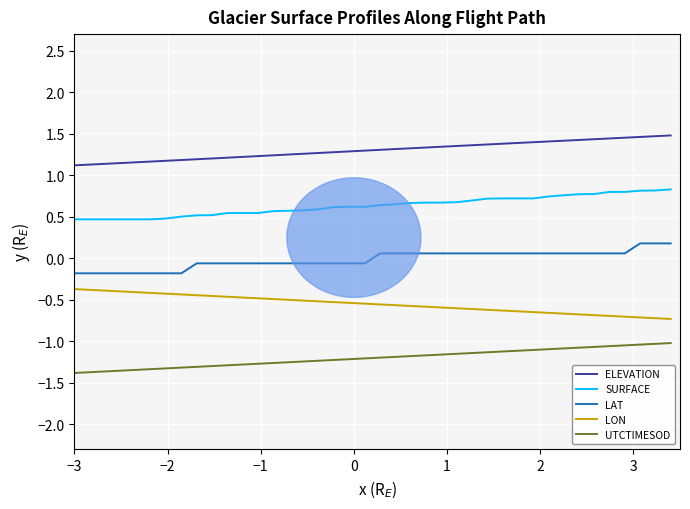

Which series has the largest total across all categories?

ELEVATION